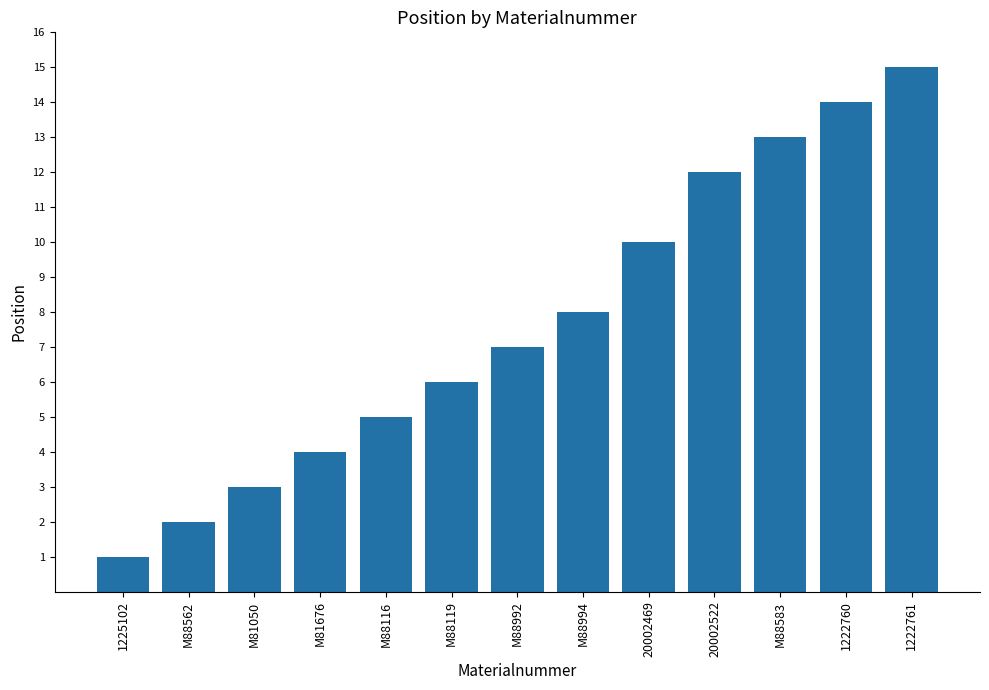

What is the ratio of the value at M88583 to the value at 1222760?

0.9